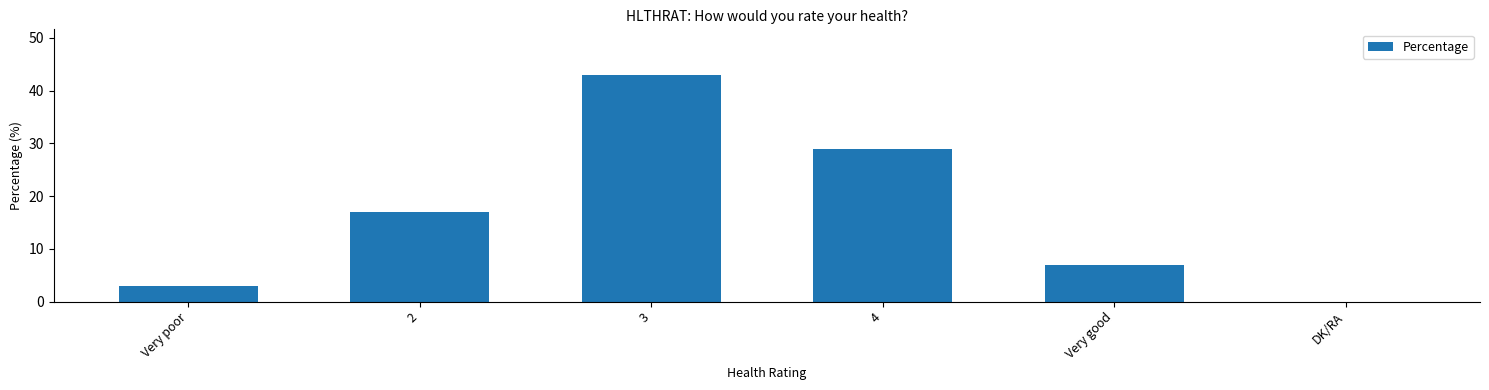

Between Very poor and Very good, which is larger?

Very good